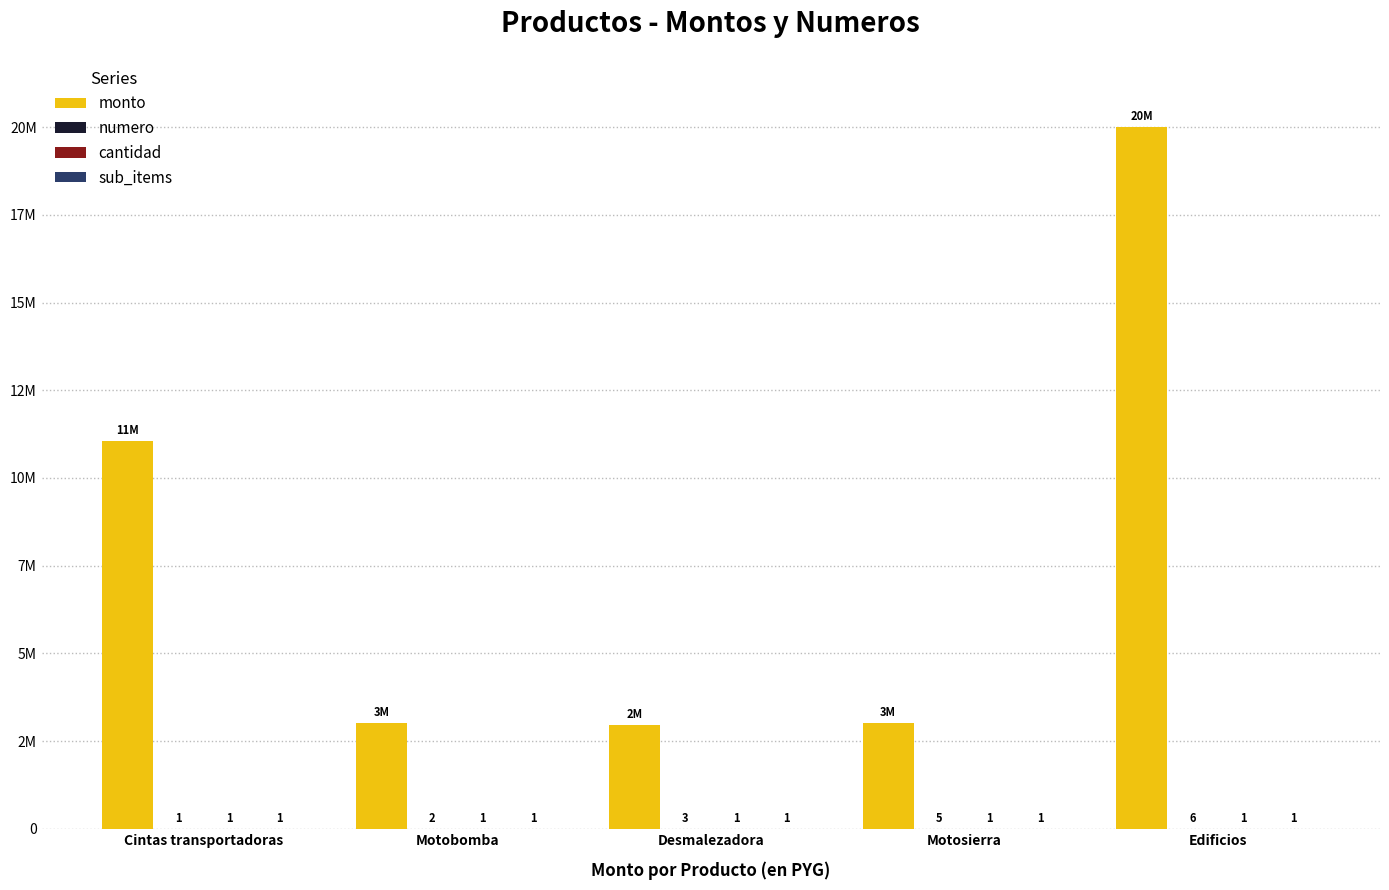

Which series has the largest total across all categories?

monto